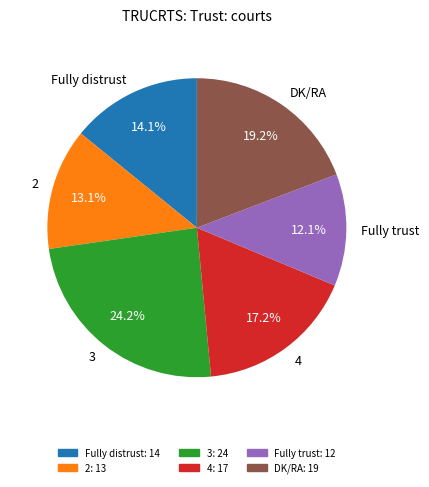

Between DK/RA and 3, which is larger?

3